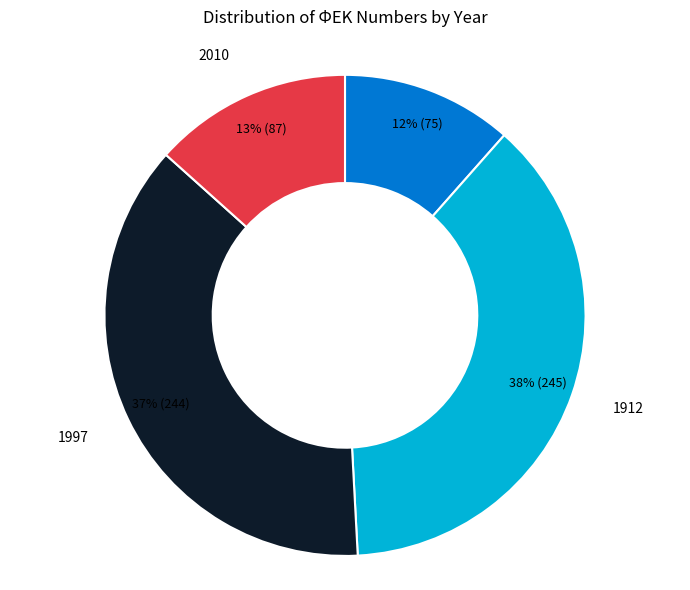

Is there any slice that represents more than half of the pie?

No